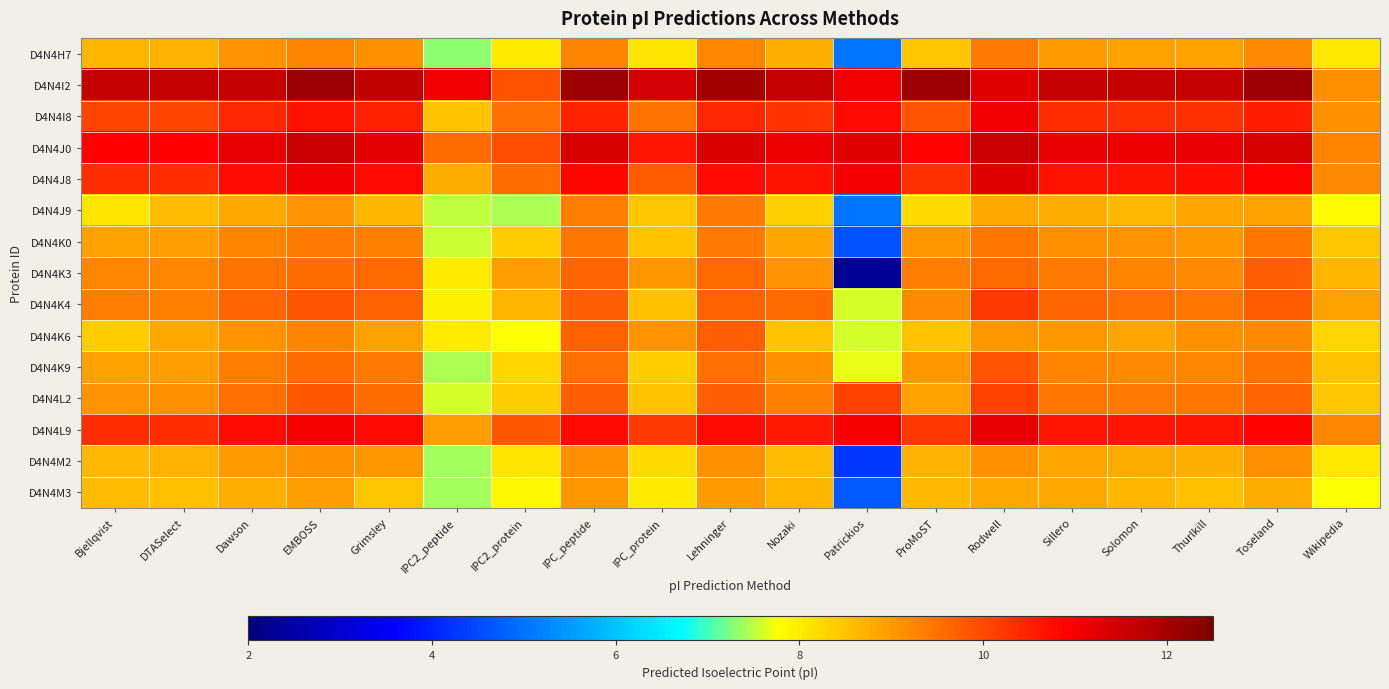

Reading right to left, transcribe all the data shown in this chart.

D4N4H7: Wikipedia=8.0	Toseland=9.2	Thurlkill=8.9	Solomon=8.9	Sillero=9.0	Rodwell=9.4	ProMoST=8.4	Patrickios=5.1	Nozaki=8.8	Lehninger=9.2	IPC_protein=8.1	IPC_peptide=9.3	IPC2_protein=8.0	IPC2_peptide=7.3	Grimsley=9.1	EMBOSS=9.3	Dawson=9.1	DTASelect=8.7	Bjellqvist=8.7
D4N4I2: Wikipedia=9.1	Toseland=12.1	Thurlkill=11.6	Solomon=11.6	Sillero=11.6	Rodwell=11.3	ProMoST=12.1	Patrickios=11.1	Nozaki=11.6	Lehninger=12.0	IPC_protein=11.4	IPC_peptide=12.1	IPC2_protein=9.9	IPC2_peptide=11.1	Grimsley=11.7	EMBOSS=12.1	Dawson=11.6	DTASelect=11.6	Bjellqvist=11.6
D4N4I8: Wikipedia=9.1	Toseland=10.6	Thurlkill=10.3	Solomon=10.3	Sillero=10.3	Rodwell=11.1	ProMoST=9.9	Patrickios=10.8	Nozaki=10.3	Lehninger=10.4	IPC_protein=9.5	IPC_peptide=10.5	IPC2_protein=9.5	IPC2_peptide=8.5	Grimsley=10.5	EMBOSS=10.7	Dawson=10.4	DTASelect=10.1	Bjellqvist=10.1
D4N4J0: Wikipedia=9.3	Toseland=11.4	Thurlkill=11.2	Solomon=11.1	Sillero=11.2	Rodwell=11.6	ProMoST=10.9	Patrickios=11.3	Nozaki=11.1	Lehninger=11.4	IPC_protein=10.6	IPC_peptide=11.4	IPC2_protein=9.9	IPC2_peptide=9.6	Grimsley=11.2	EMBOSS=11.6	Dawson=11.2	DTASelect=10.9	Bjellqvist=10.9
D4N4J8: Wikipedia=9.2	Toseland=10.9	Thurlkill=10.7	Solomon=10.7	Sillero=10.7	Rodwell=11.3	ProMoST=10.3	Patrickios=11.1	Nozaki=10.7	Lehninger=10.8	IPC_protein=9.8	IPC_peptide=10.8	IPC2_protein=9.6	IPC2_peptide=8.8	Grimsley=10.8	EMBOSS=11.1	Dawson=10.8	DTASelect=10.4	Bjellqvist=10.4
D4N4J9: Wikipedia=7.8	Toseland=8.9	Thurlkill=8.9	Solomon=8.6	Sillero=8.8	Rodwell=8.8	ProMoST=8.2	Patrickios=5.0	Nozaki=8.3	Lehninger=9.4	IPC_protein=8.4	IPC_peptide=9.4	IPC2_protein=7.4	IPC2_peptide=7.5	Grimsley=8.7	EMBOSS=9.1	Dawson=8.8	DTASelect=8.6	Bjellqvist=8.1
D4N4K0: Wikipedia=8.4	Toseland=9.5	Thurlkill=9.0	Solomon=9.1	Sillero=9.2	Rodwell=9.4	ProMoST=9.0	Patrickios=4.6	Nozaki=8.9	Lehninger=9.4	IPC_protein=8.5	IPC_peptide=9.4	IPC2_protein=8.4	IPC2_peptide=7.6	Grimsley=9.3	EMBOSS=9.4	Dawson=9.3	DTASelect=9.0	Bjellqvist=8.9
D4N4K3: Wikipedia=8.7	Toseland=9.7	Thurlkill=9.2	Solomon=9.3	Sillero=9.4	Rodwell=9.6	ProMoST=9.4	Patrickios=2.3	Nozaki=9.1	Lehninger=9.6	IPC_protein=9.0	IPC_peptide=9.6	IPC2_protein=8.9	IPC2_peptide=8.0	Grimsley=9.6	EMBOSS=9.6	Dawson=9.5	DTASelect=9.3	Bjellqvist=9.2
D4N4K4: Wikipedia=8.9	Toseland=9.8	Thurlkill=9.5	Solomon=9.5	Sillero=9.6	Rodwell=10.2	ProMoST=9.2	Patrickios=7.6	Nozaki=9.6	Lehninger=9.7	IPC_protein=8.5	IPC_peptide=9.7	IPC2_protein=8.7	IPC2_peptide=7.9	Grimsley=9.7	EMBOSS=9.9	Dawson=9.7	DTASelect=9.3	Bjellqvist=9.4
D4N4K6: Wikipedia=8.3	Toseland=9.2	Thurlkill=9.1	Solomon=8.9	Sillero=9.0	Rodwell=9.0	ProMoST=8.5	Patrickios=7.6	Nozaki=8.5	Lehninger=9.7	IPC_protein=9.1	IPC_peptide=9.7	IPC2_protein=7.8	IPC2_peptide=8.0	Grimsley=8.9	EMBOSS=9.3	Dawson=9.1	DTASelect=8.8	Bjellqvist=8.4
D4N4K9: Wikipedia=8.5	Toseland=9.5	Thurlkill=9.2	Solomon=9.2	Sillero=9.3	Rodwell=9.8	ProMoST=9.0	Patrickios=7.7	Nozaki=9.1	Lehninger=9.5	IPC_protein=8.4	IPC_peptide=9.5	IPC2_protein=8.2	IPC2_peptide=7.4	Grimsley=9.4	EMBOSS=9.6	Dawson=9.4	DTASelect=9.0	Bjellqvist=8.9
D4N4L2: Wikipedia=8.5	Toseland=9.6	Thurlkill=9.5	Solomon=9.4	Sillero=9.5	Rodwell=10.1	ProMoST=8.9	Patrickios=10.1	Nozaki=9.3	Lehninger=9.7	IPC_protein=8.5	IPC_peptide=9.7	IPC2_protein=8.4	IPC2_peptide=7.6	Grimsley=9.6	EMBOSS=9.8	Dawson=9.5	DTASelect=9.1	Bjellqvist=9.1
D4N4L9: Wikipedia=9.3	Toseland=10.9	Thurlkill=10.6	Solomon=10.6	Sillero=10.6	Rodwell=11.2	ProMoST=10.2	Patrickios=11.0	Nozaki=10.6	Lehninger=10.8	IPC_protein=10.2	IPC_peptide=10.8	IPC2_protein=9.8	IPC2_peptide=9.0	Grimsley=10.8	EMBOSS=11.0	Dawson=10.7	DTASelect=10.4	Bjellqvist=10.4
D4N4M2: Wikipedia=8.1	Toseland=9.2	Thurlkill=8.7	Solomon=8.8	Sillero=8.9	Rodwell=9.1	ProMoST=8.7	Patrickios=4.3	Nozaki=8.6	Lehninger=9.1	IPC_protein=8.2	IPC_peptide=9.2	IPC2_protein=8.1	IPC2_peptide=7.4	Grimsley=9.0	EMBOSS=9.1	Dawson=9.0	DTASelect=8.7	Bjellqvist=8.6
D4N4M3: Wikipedia=7.8	Toseland=8.8	Thurlkill=8.5	Solomon=8.7	Sillero=8.8	Rodwell=8.8	ProMoST=8.6	Patrickios=4.7	Nozaki=8.7	Lehninger=9.0	IPC_protein=8.0	IPC_peptide=9.0	IPC2_protein=7.8	IPC2_peptide=7.4	Grimsley=8.5	EMBOSS=8.9	Dawson=8.7	DTASelect=8.6	Bjellqvist=8.6